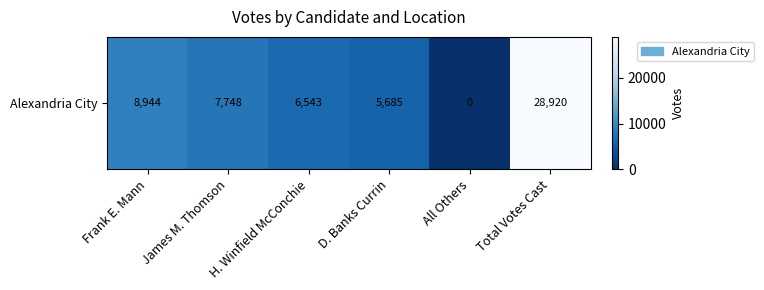

How many positive values are there?

5